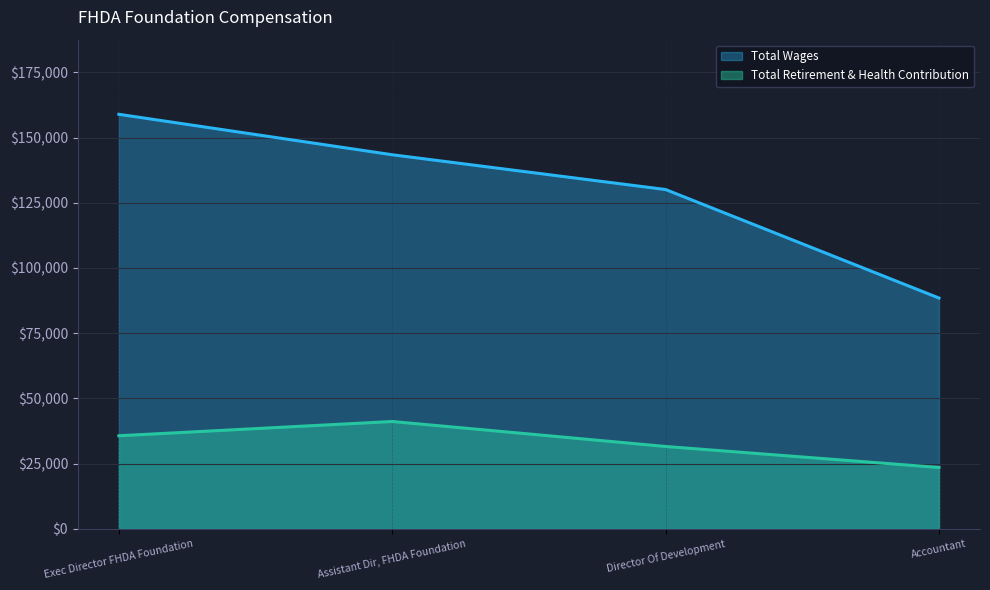

How many lines are shown in the chart?

2